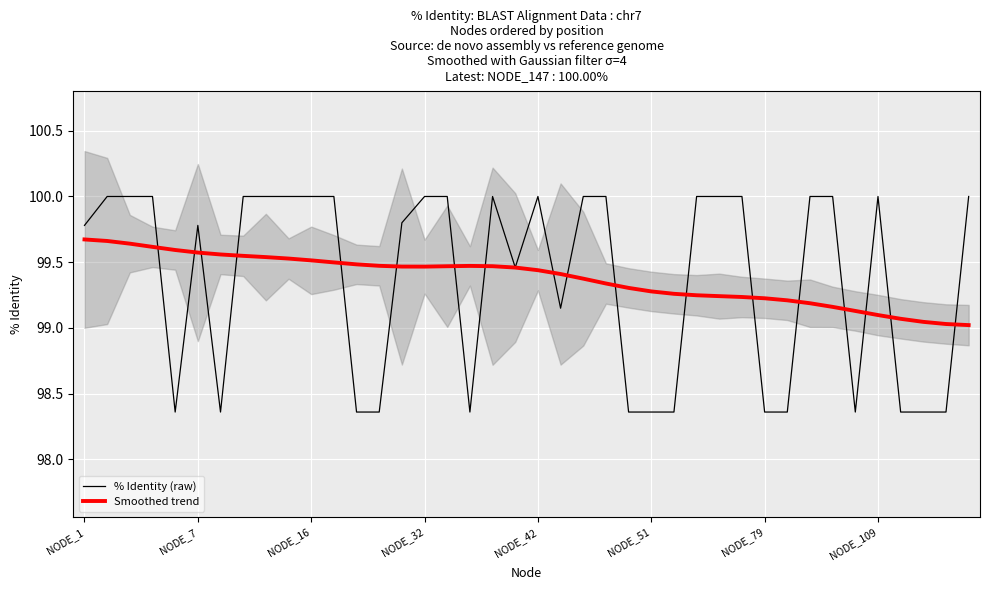

List the series in order of their overall mean, lowest first.

% Identity (raw), Smoothed trend